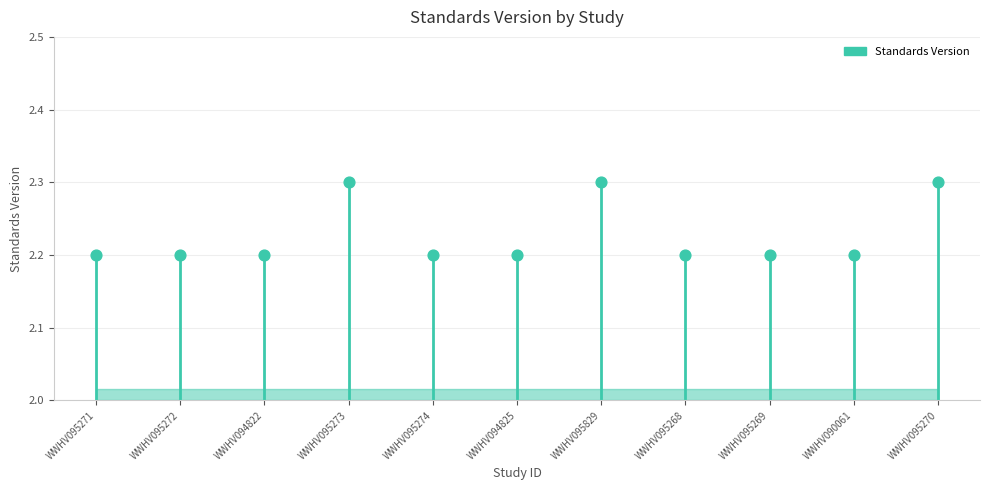

Approximately how many times larger is the value at WWHV094822 compared to WWHV094825?

1.0